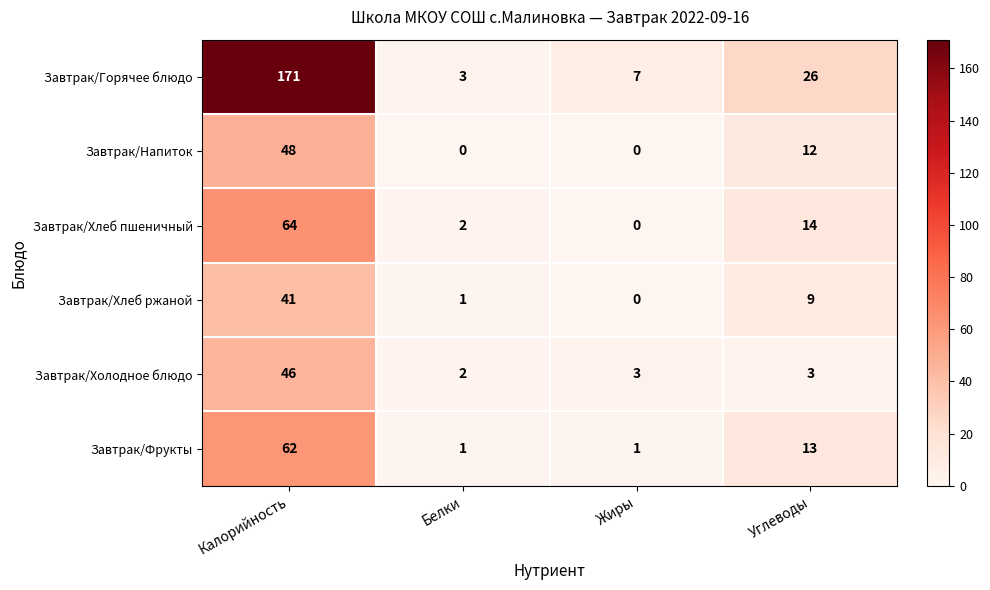

Which label corresponds to the largest value in the chart?

Калорийность